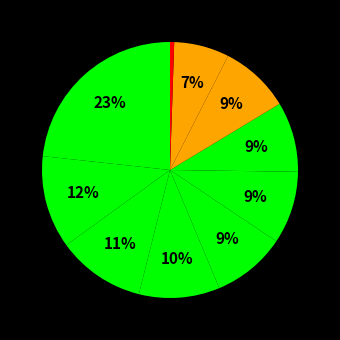

Count the number of slices in the pie.

10